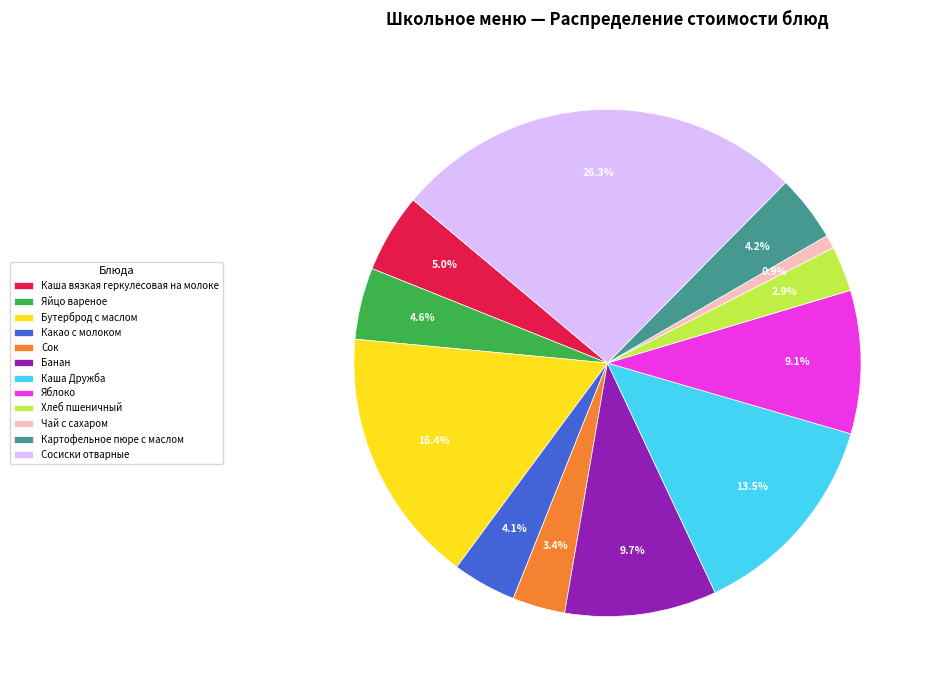

How many segments does this pie chart have?

12